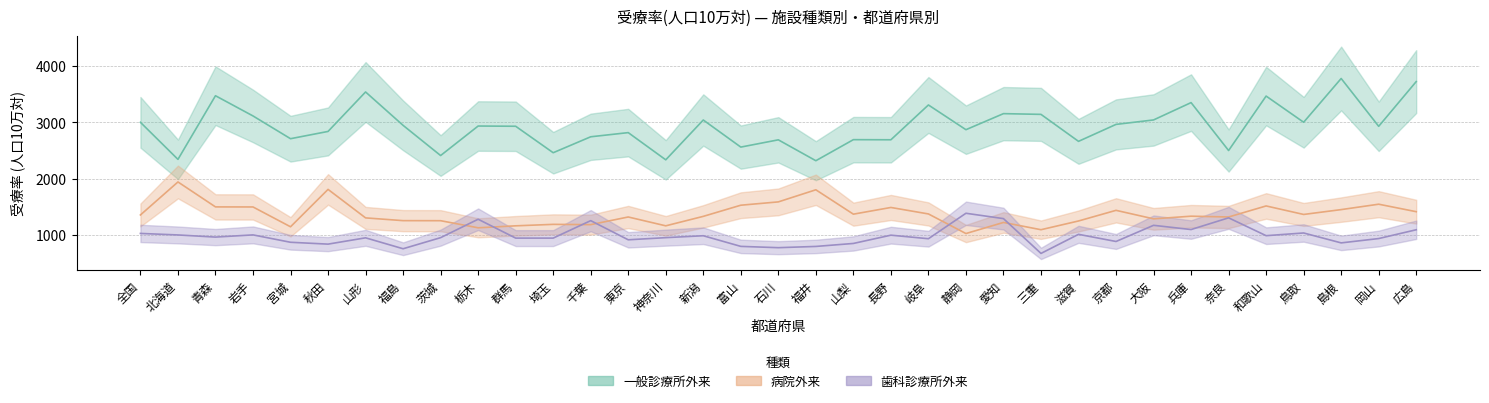

What is the difference between the maximum and second lowest values in the 病院外来 series?

848